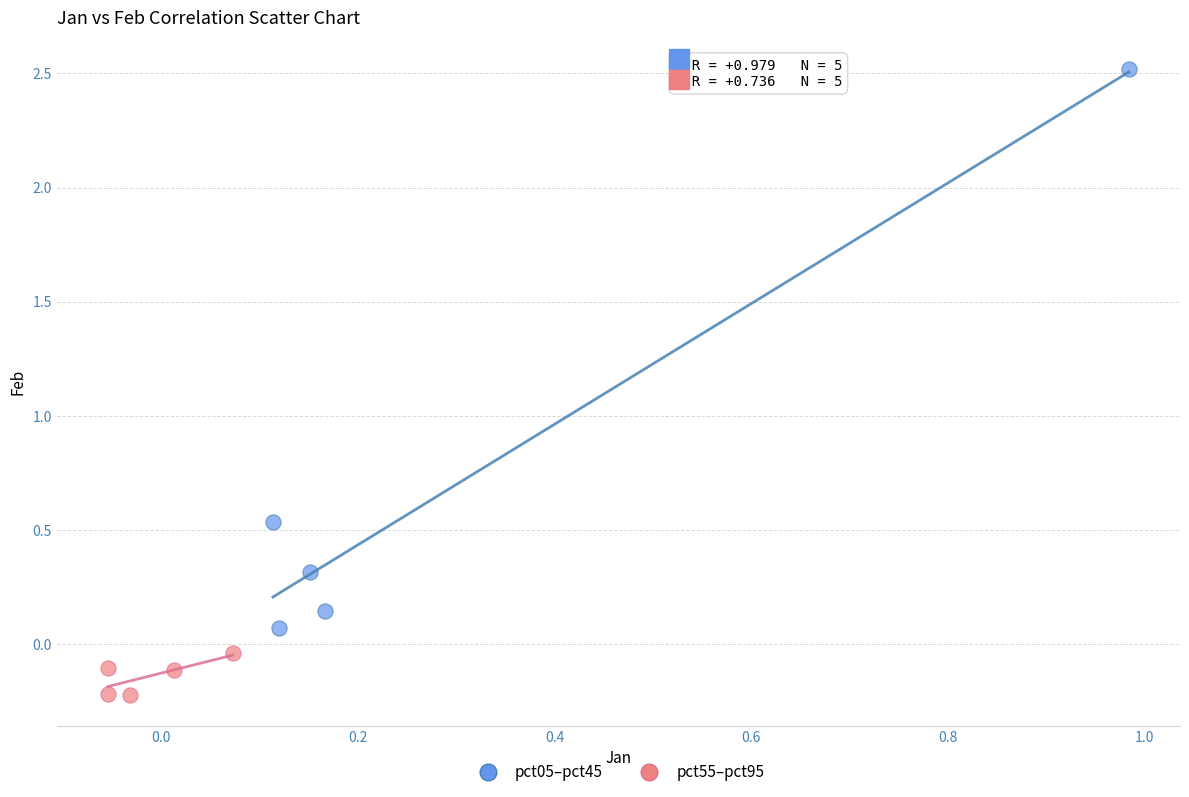

Which series has the largest Y range (max minus min)?

pct05–pct45